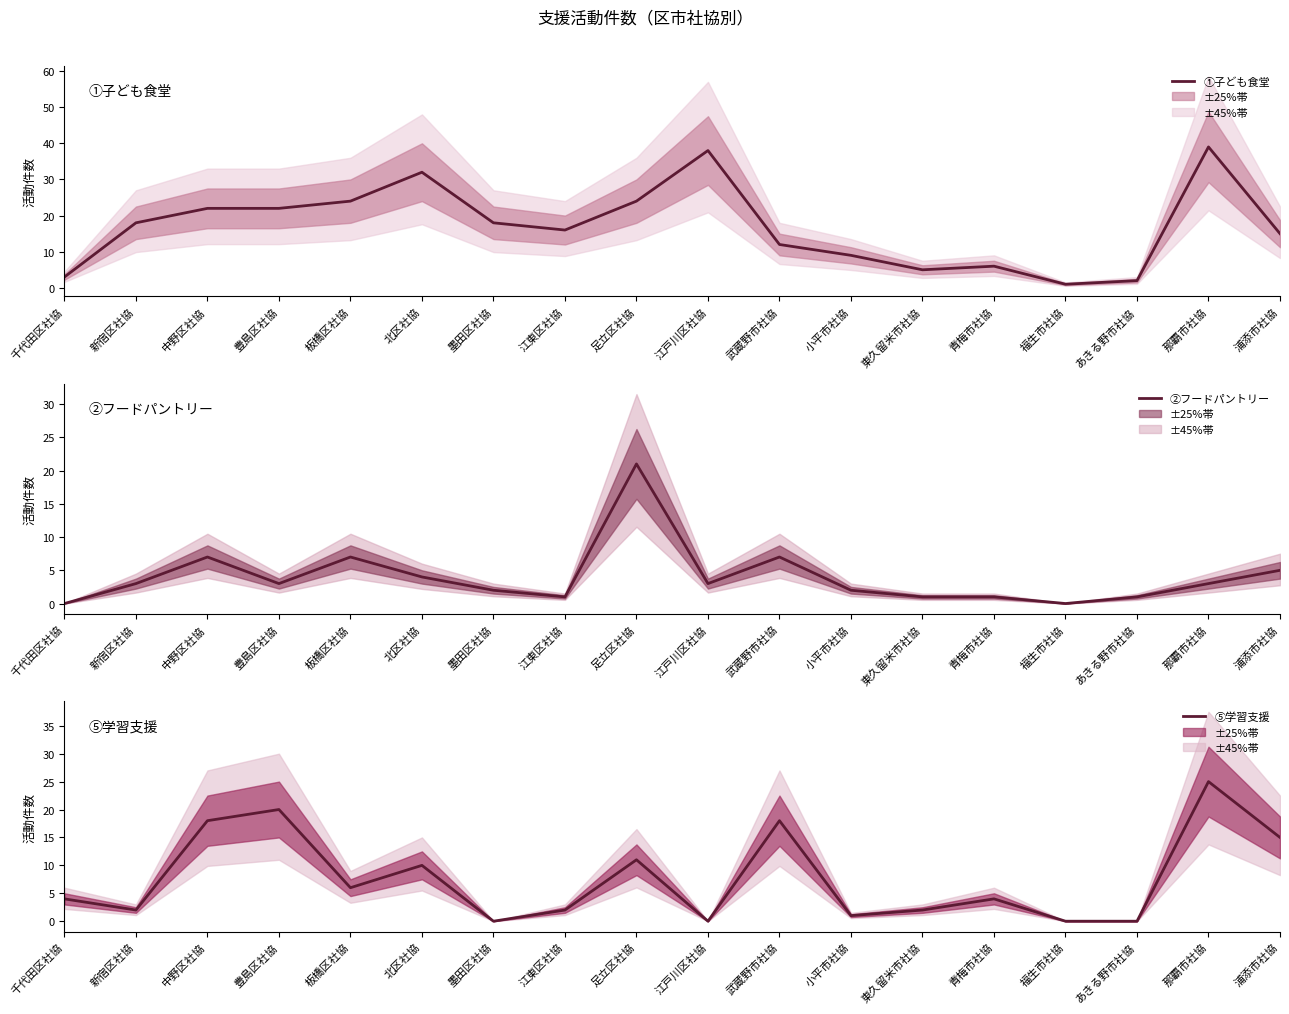

What is the value of the ⑤学習支援 point at the 8th from the left?

2